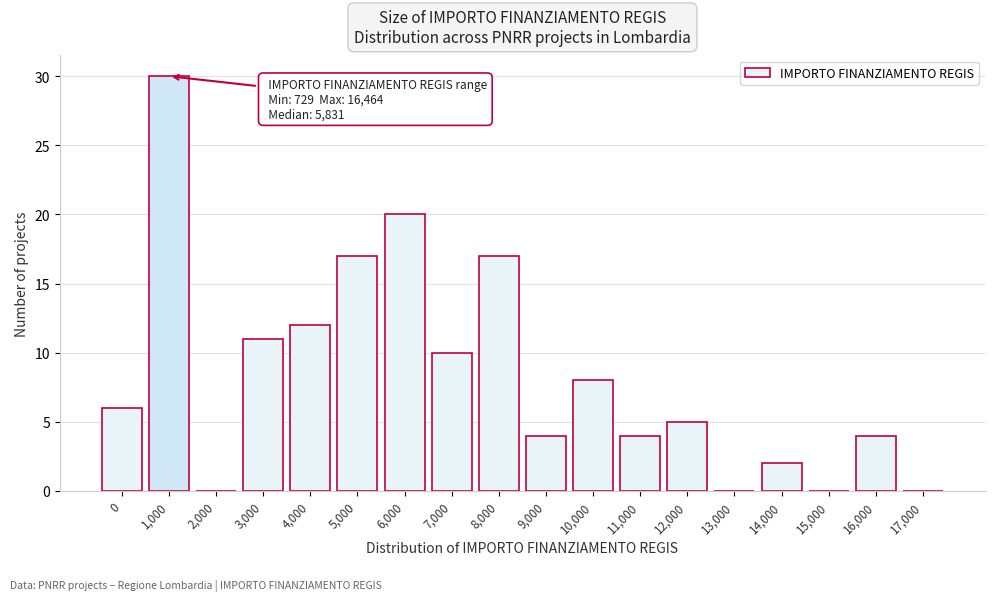

Reading left to right, transcribe all the data shown in this chart.

0=6	1,000=30	2,000=0	3,000=11	4,000=12	5,000=17	6,000=20	7,000=10	8,000=17	9,000=4	10,000=8	11,000=4	12,000=5	13,000=0	14,000=2	15,000=0	16,000=4	17,000=0